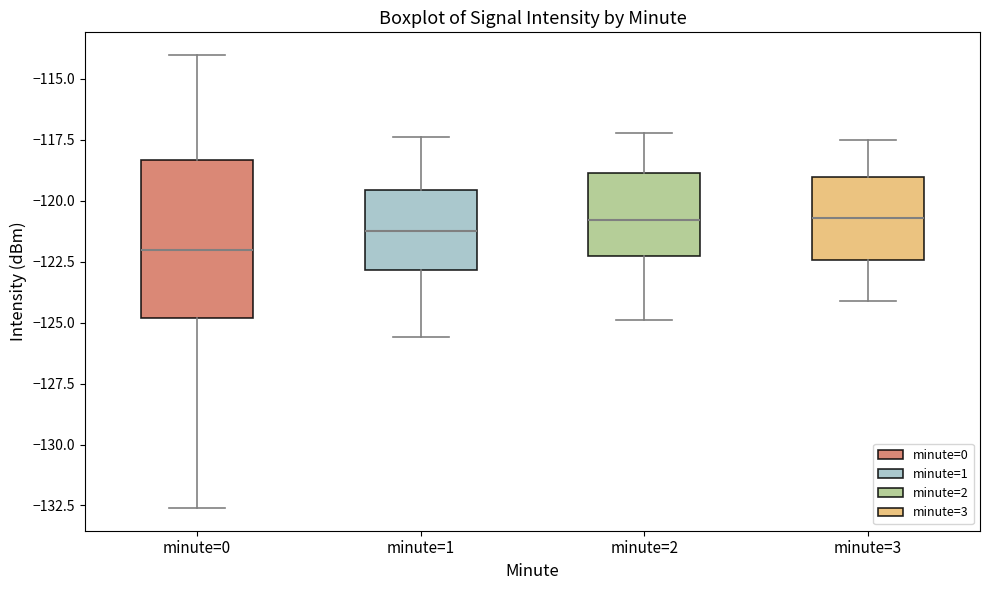

Which box has the lowest median line?

minute=0